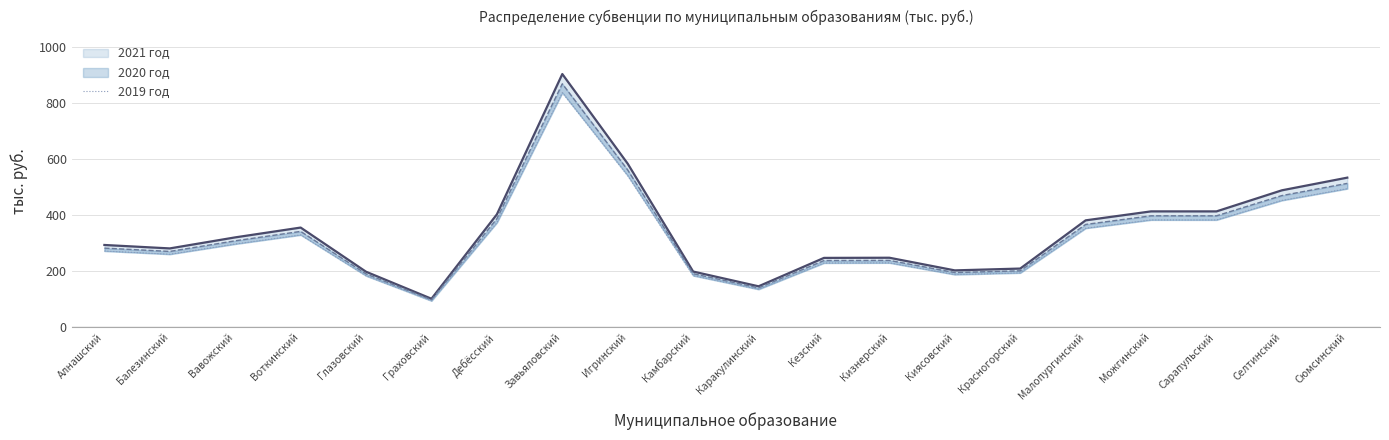

Reading right to left, extract all data points from this chart.

Сюмсинский=493.4	Селтинский=451.5	Сарапульский=381.9	Можгинский=381.9	Малопургинский=352.3	Красногорский=193.1	Киясовский=187.0	Кизнерский=228.8	Кезский=228.3	Каракулинский=134.5	Камбарский=183.3	Игринский=539.4	Завьяловский=835.6	Дебёсский=372.2	Граховский=93.4	Глазовский=182.6	Воткинский=328.4	Вавожский=296.1	Балезинский=259.6	Алнашский=271.0